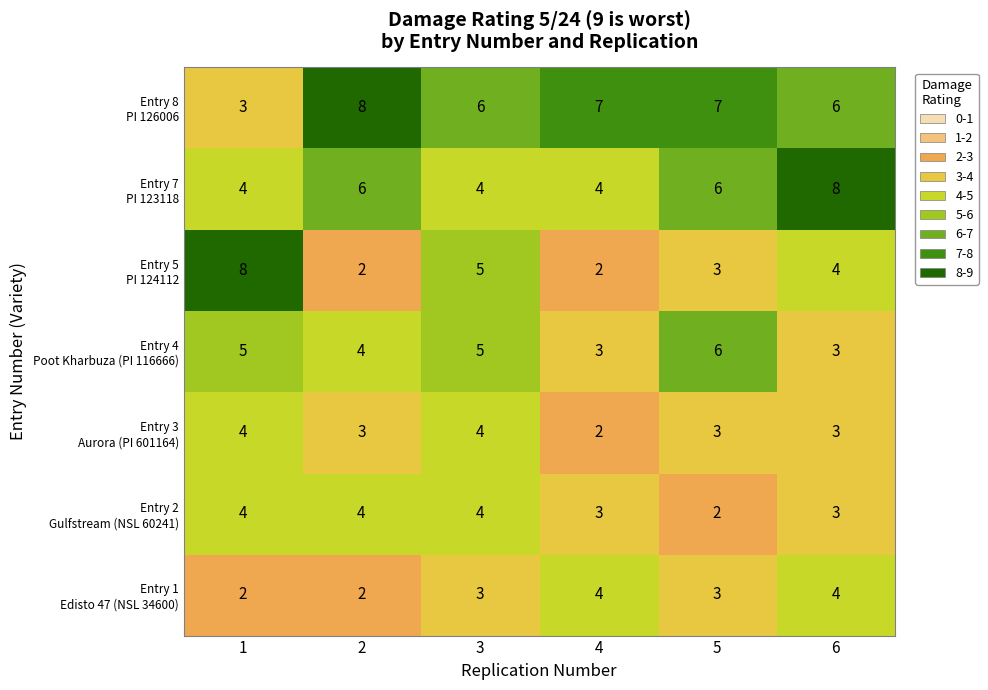

At how many categories does at least one series exceed 4?

6